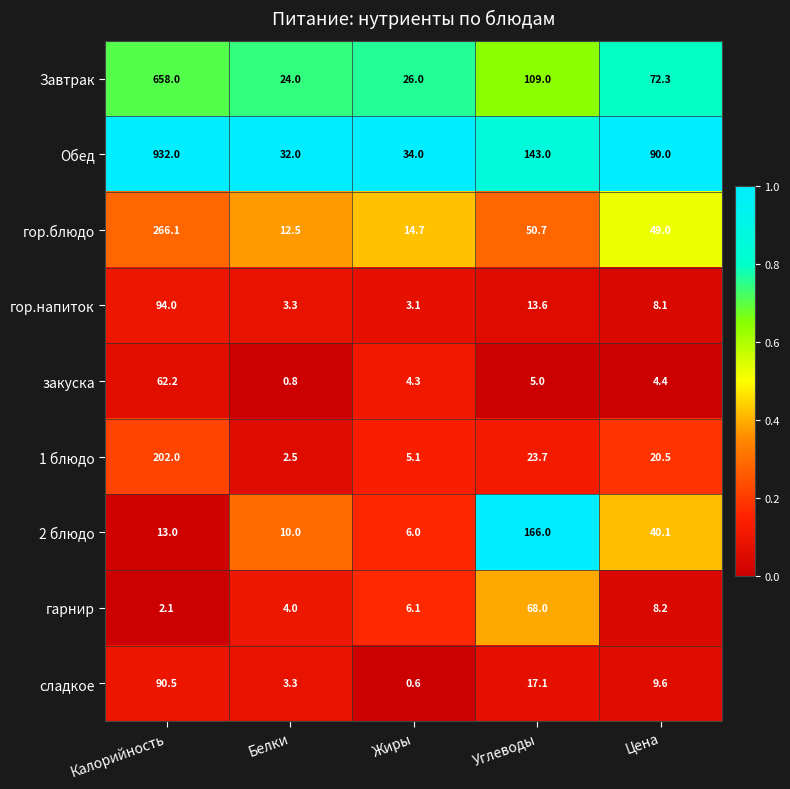

What is the average value of the гарнир series?

17.7